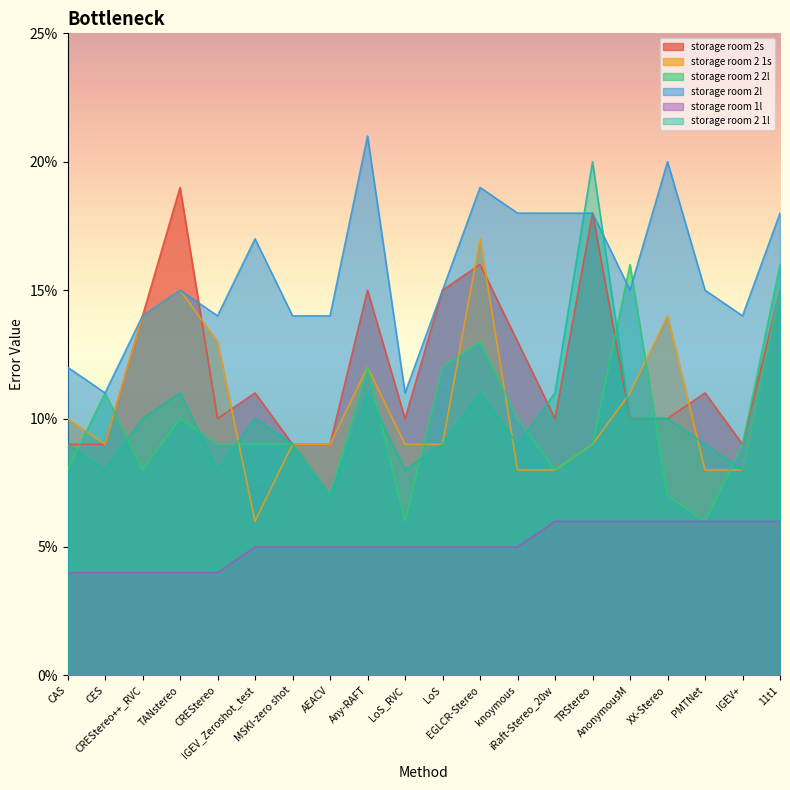

At IGEV+, list the series in order from largest to smallest.

storage room 2l, storage room 2s, storage room 2 2l, storage room 2 1s, storage room 2 1l, storage room 1l